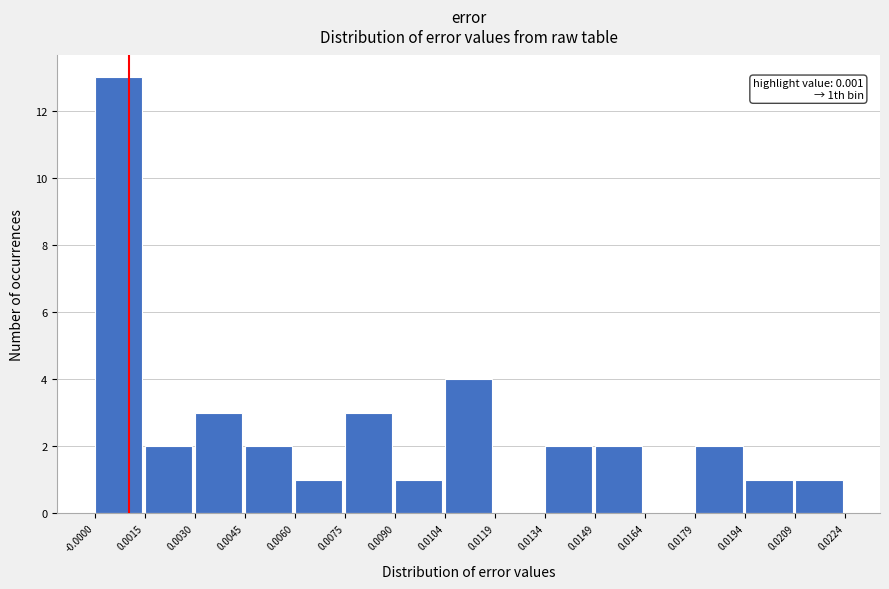

Over which range of the x-axis is the bar tallest?

-0.0000 to 0.0015